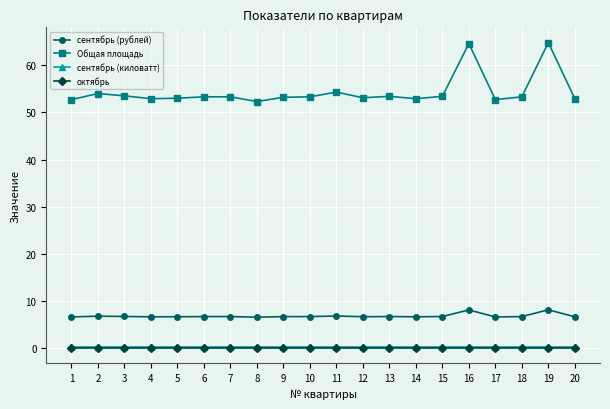

How many data points does each series have?

20